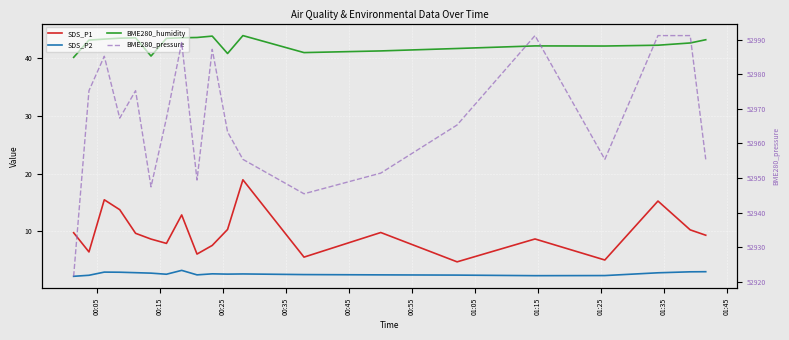

Which series has the widest spread of values?

BME280_pressure